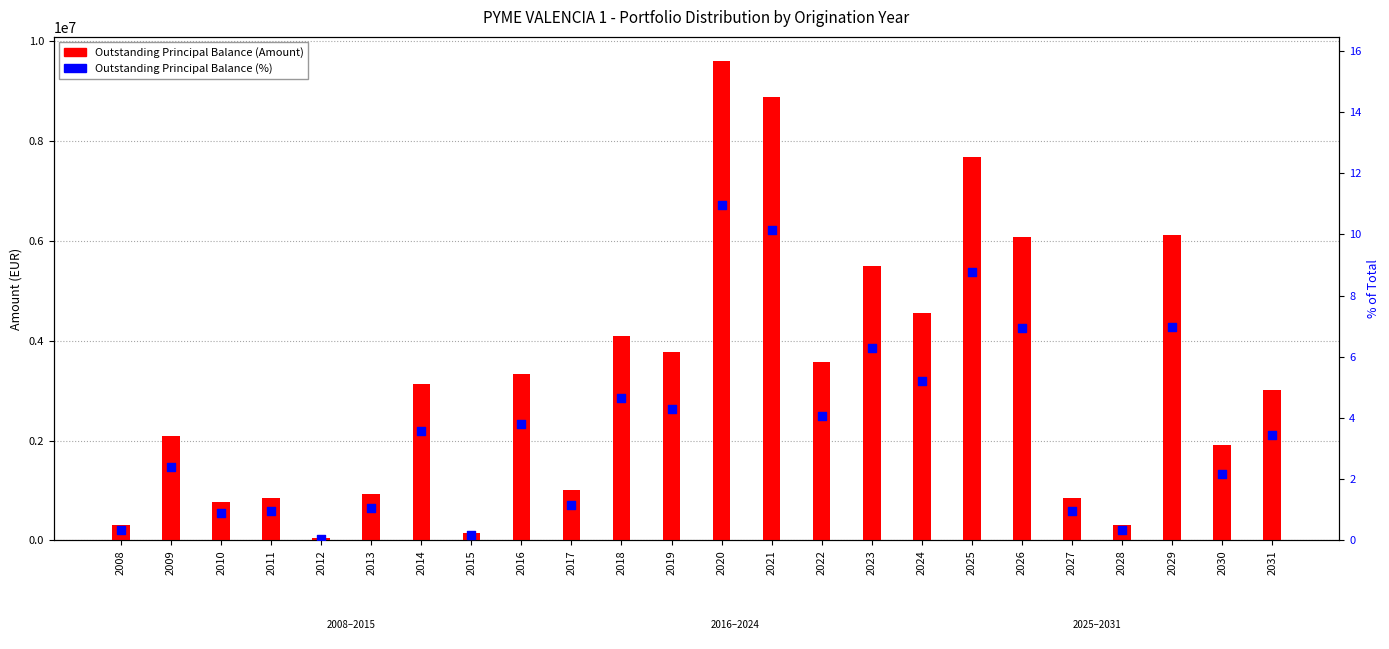

What is the total value across all series at 2027?

846765.6